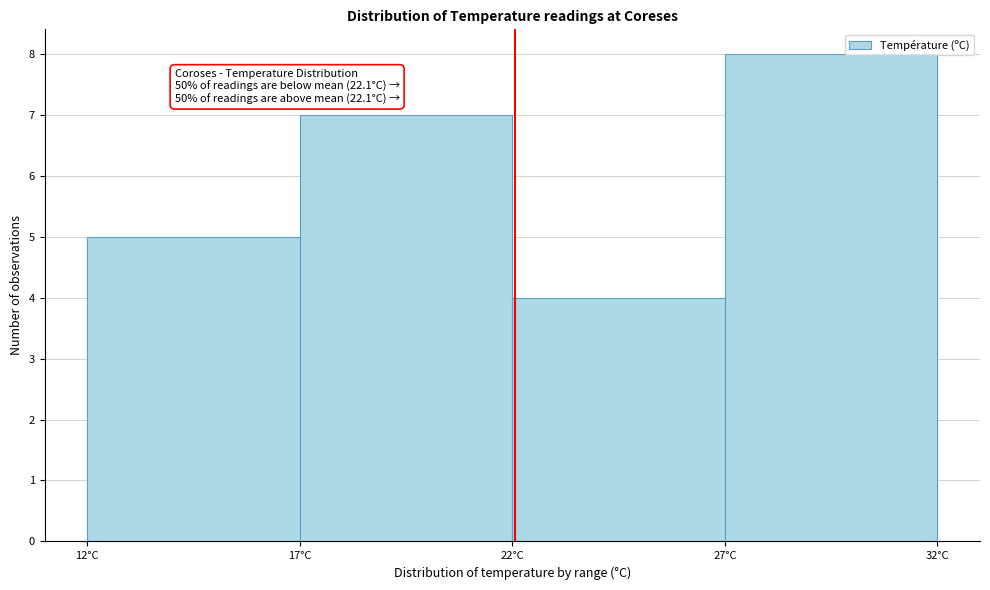

Over which range of the x-axis is the bar tallest?

27 to 32